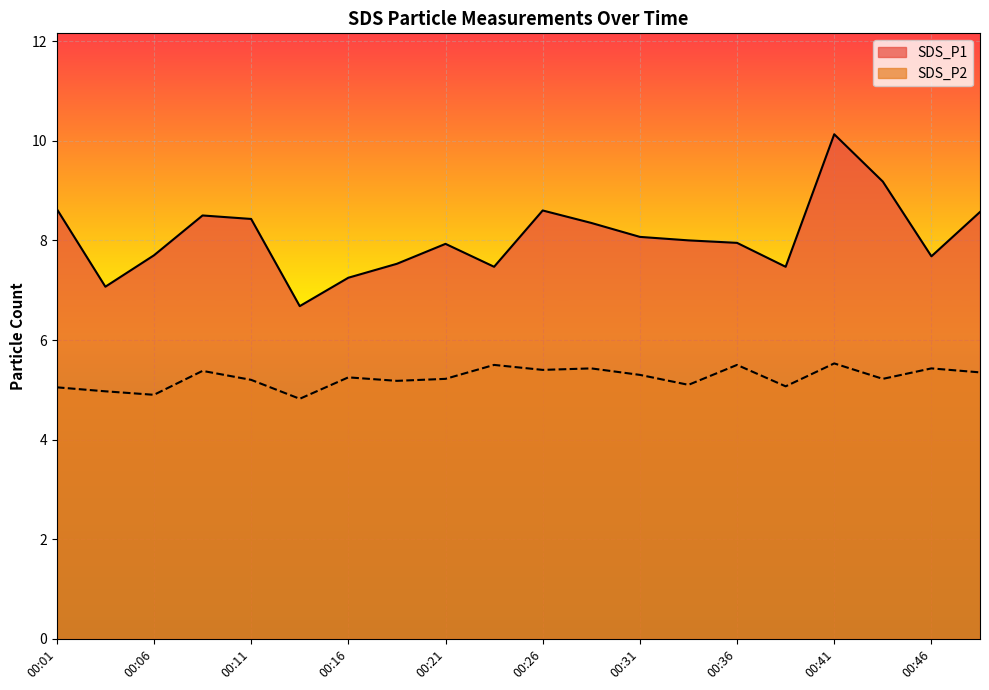

What is the average value of the SDS_P2 series?

5.2